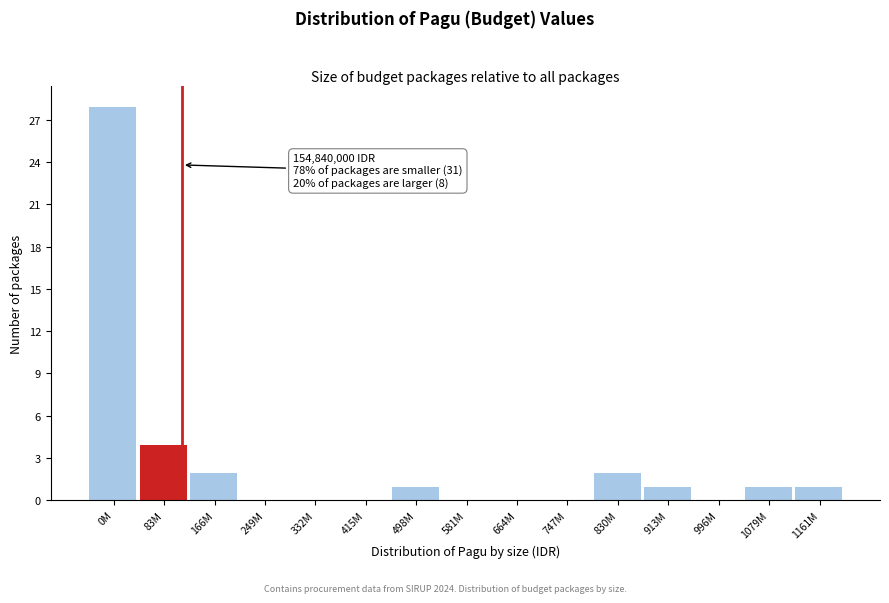

Reading left to right, what are all the values shown in this chart?

0M=28	83M=4	166M=2	249M=0	332M=0	415M=0	498M=1	581M=0	664M=0	747M=0	830M=2	913M=1	996M=0	1079M=1	1161M=1